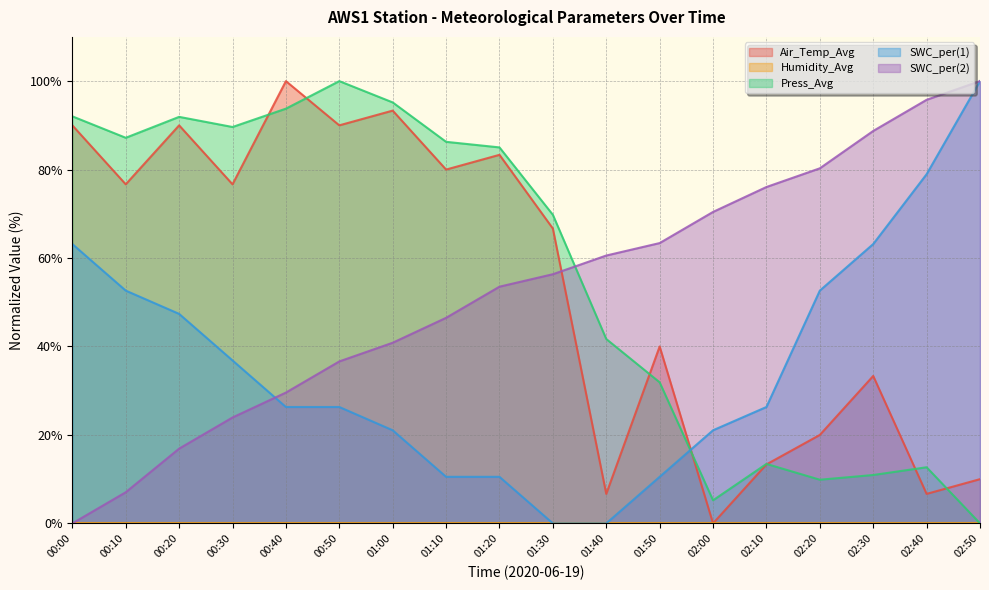

Read the SWC_per(2) value at 02:10.

76.1